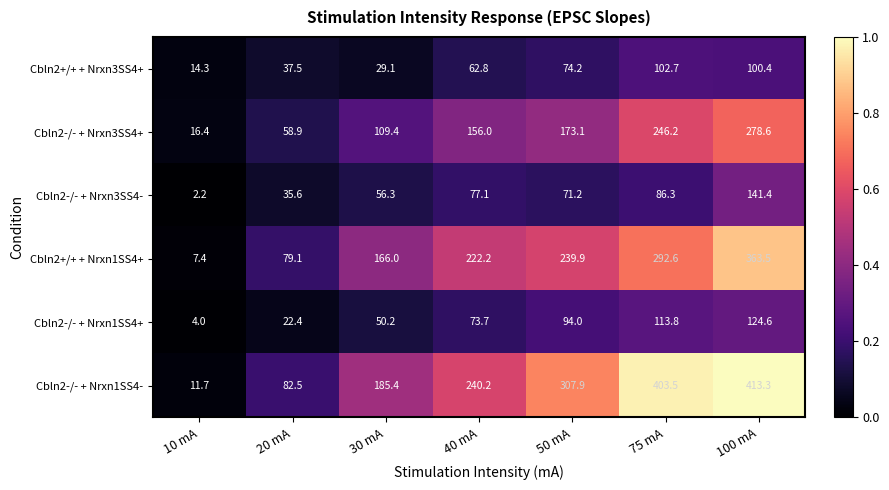

Which series has the largest range (max minus min)?

Cbln2-/- + Nrxn1SS4-